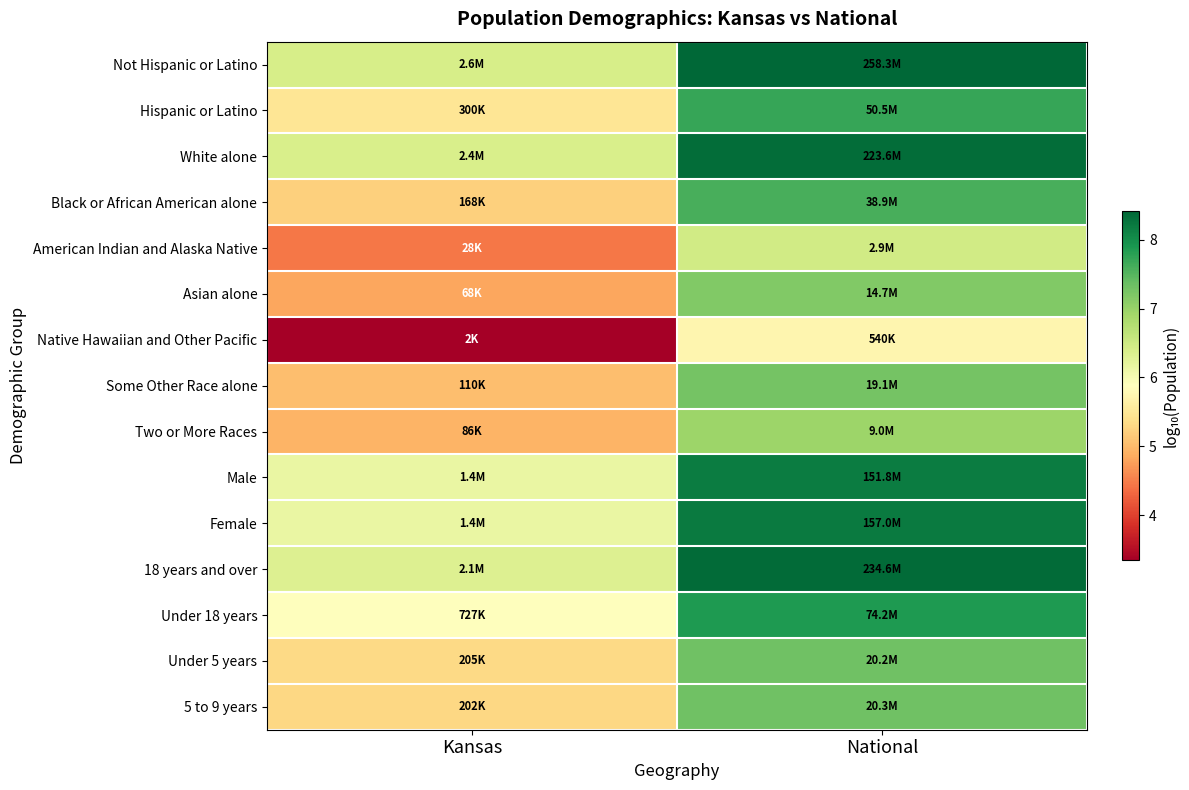

At Kansas, list the series in order from smallest to largest.

Native Hawaiian and Other Pacific, American Indian and Alaska Native, Asian alone, Two or More Races, Some Other Race alone, Black or African American alone, 5 to 9 years, Under 5 years, Hispanic or Latino, Under 18 years, Male, Female, 18 years and over, White alone, Not Hispanic or Latino